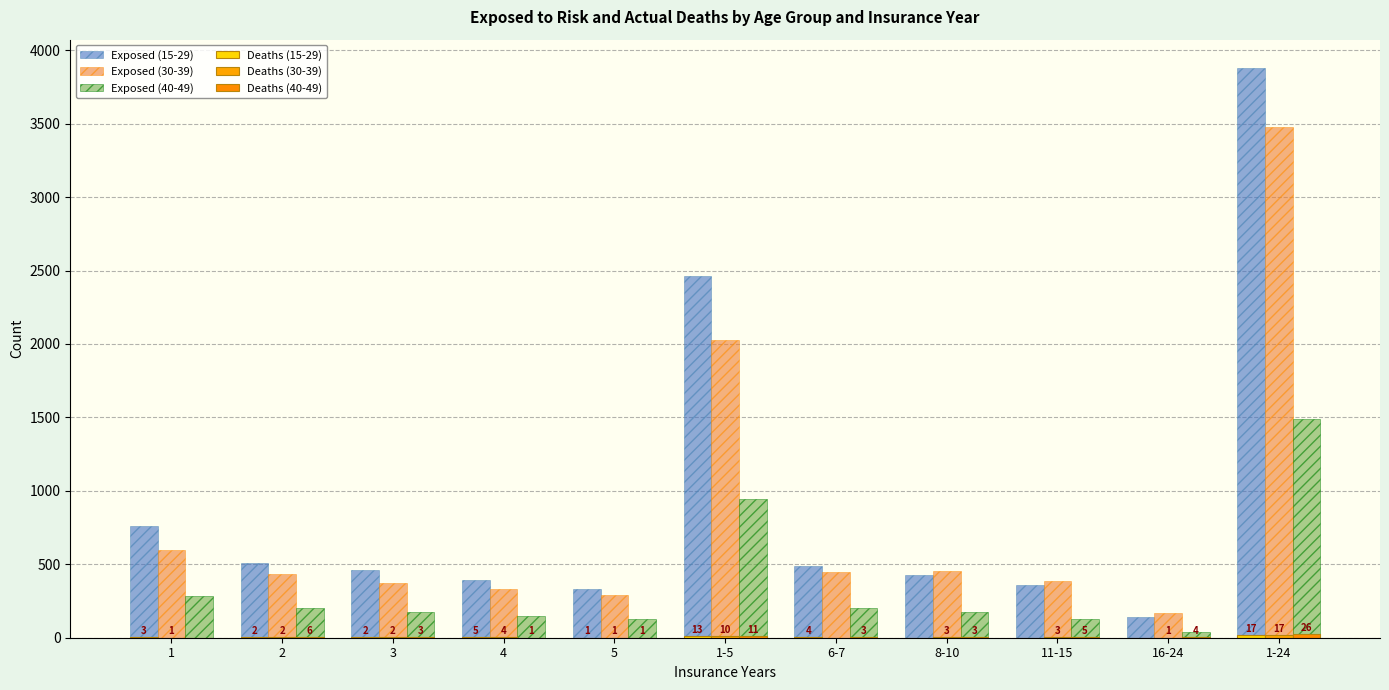

At which category is the sum across all series the highest?

1-24